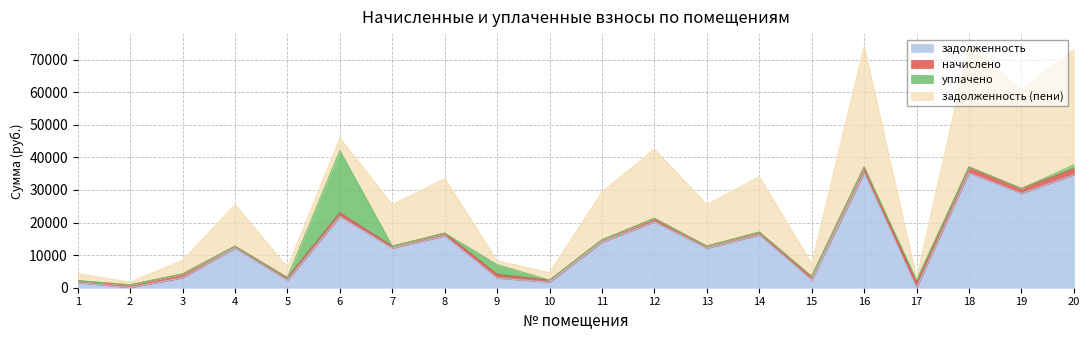

In начислено, how many points are higher than both neighbors (excluding endpoints)?

6